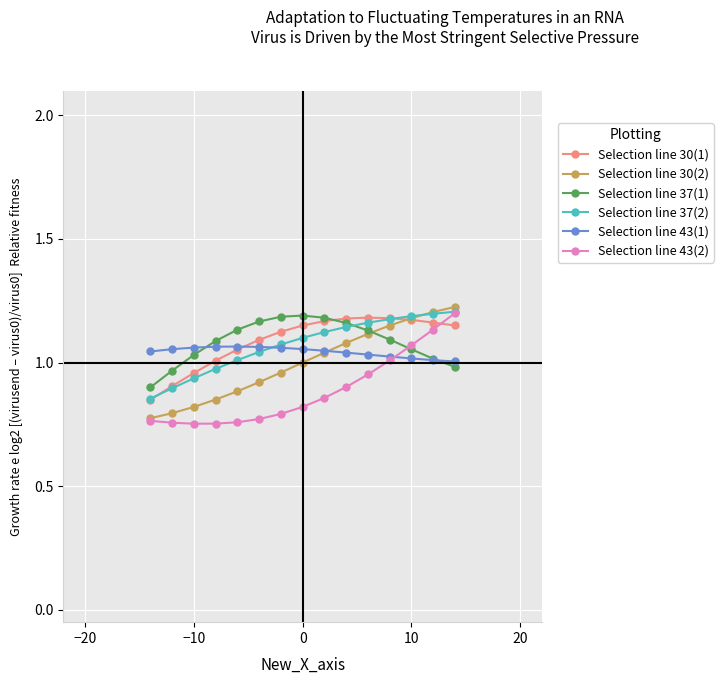

What is the value of the Selection line 37(1) point at the 4th from the left?

1.1